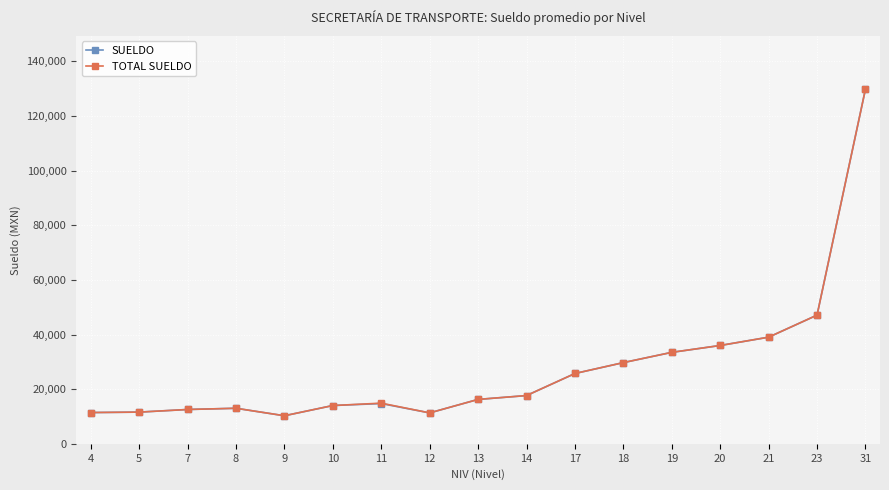

True or false: TOTAL SUELDO has more than 0 interior local peaks.

True